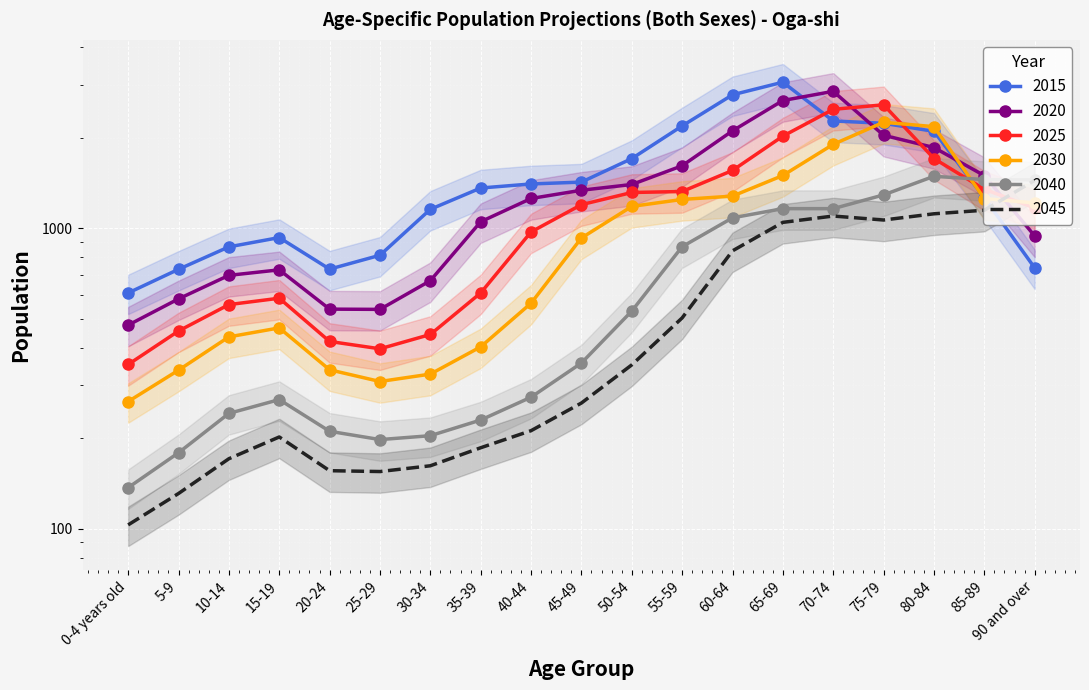

How many intersections are there between 2020 and 2015?

3